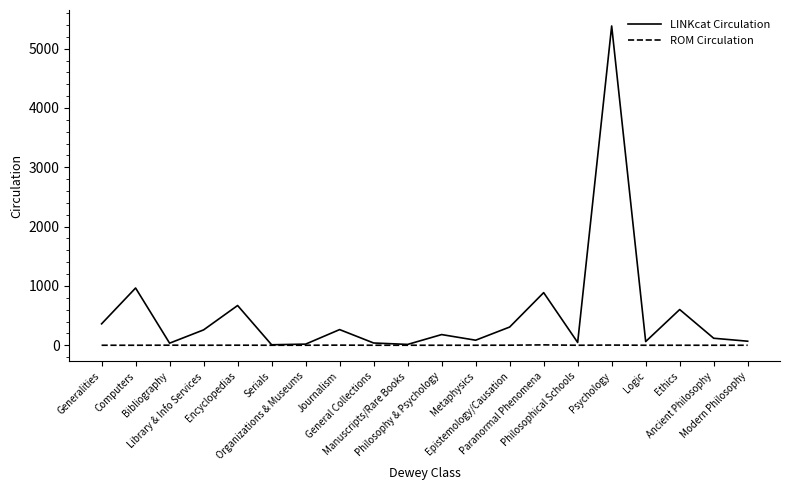

What are all the series names shown in the legend?

LINKcat Circulation, ROM Circulation